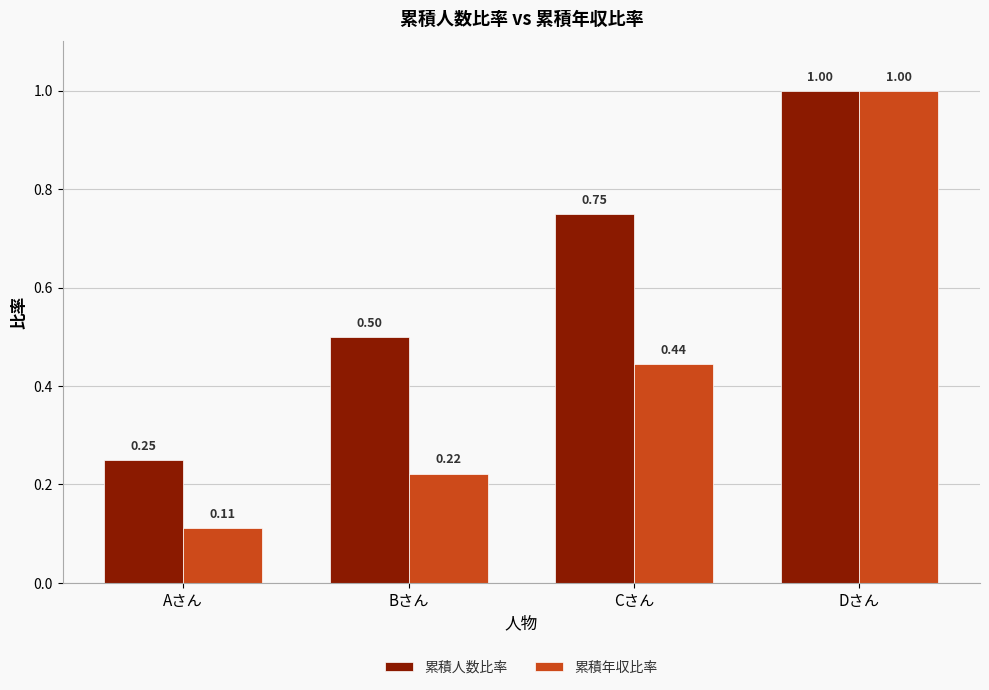

Rank the categories by 累積年収比率 value from lowest to highest.

Aさん, Bさん, Cさん, Dさん